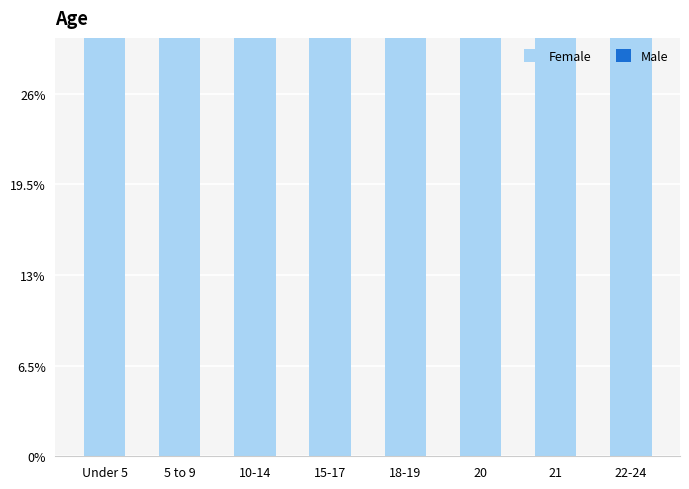

Is the value of Female at 10-14 greater than the value of Male at 15-17?

No